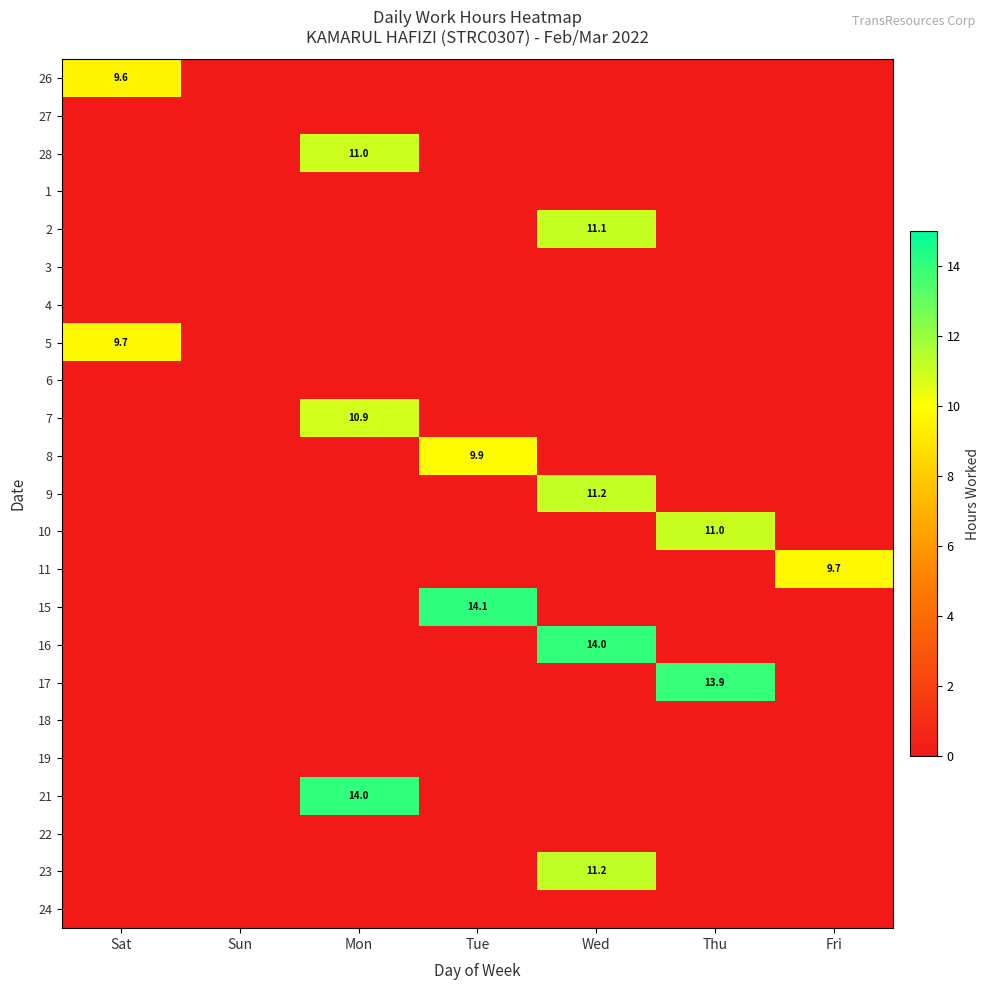

What is the sum of all 21 values?

14.0